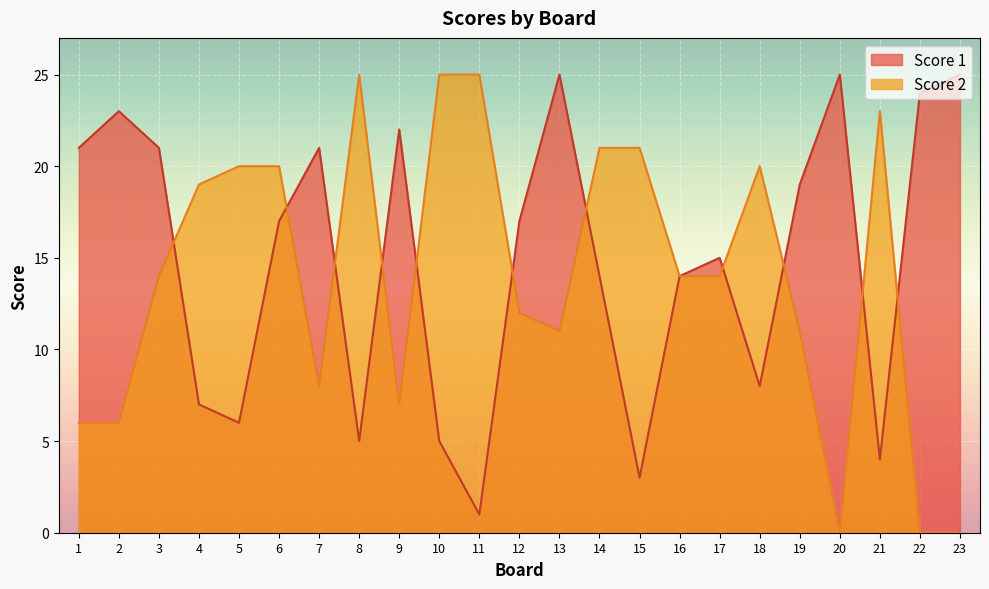

How many lines are shown in the chart?

2